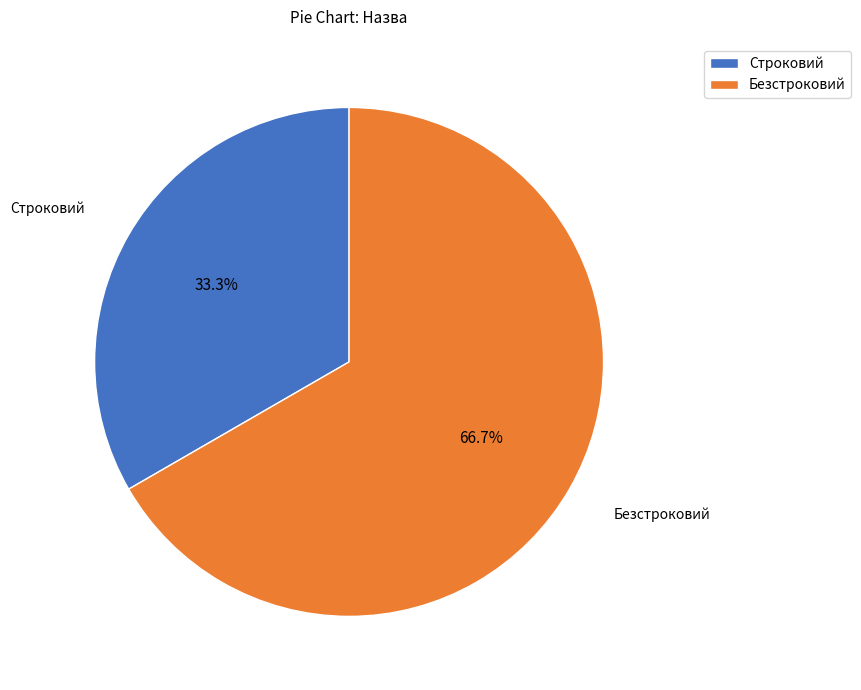

Is it true that Строковий is 19% of the pie?

False